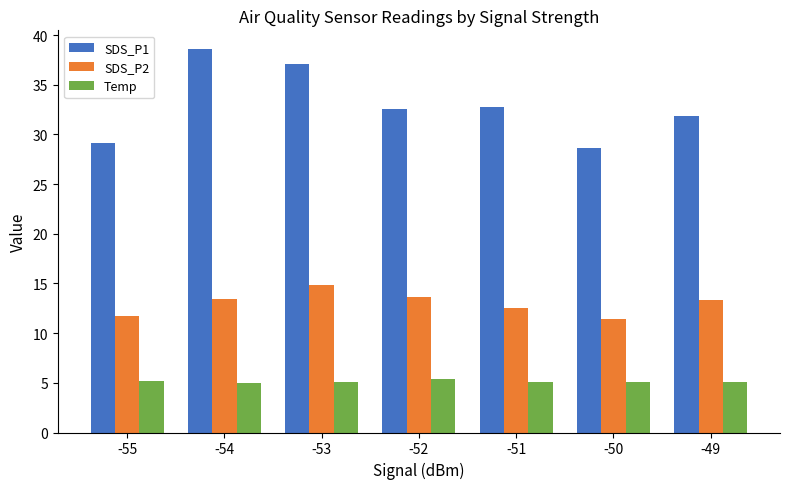

What is the difference between the SDS_P2 values at -53 and -54?

1.4